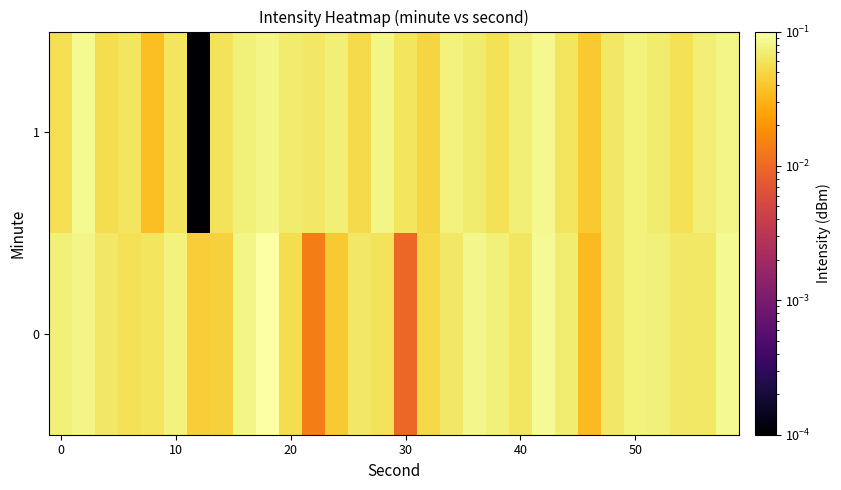

List the series in order of their overall mean, highest first.

1, 0